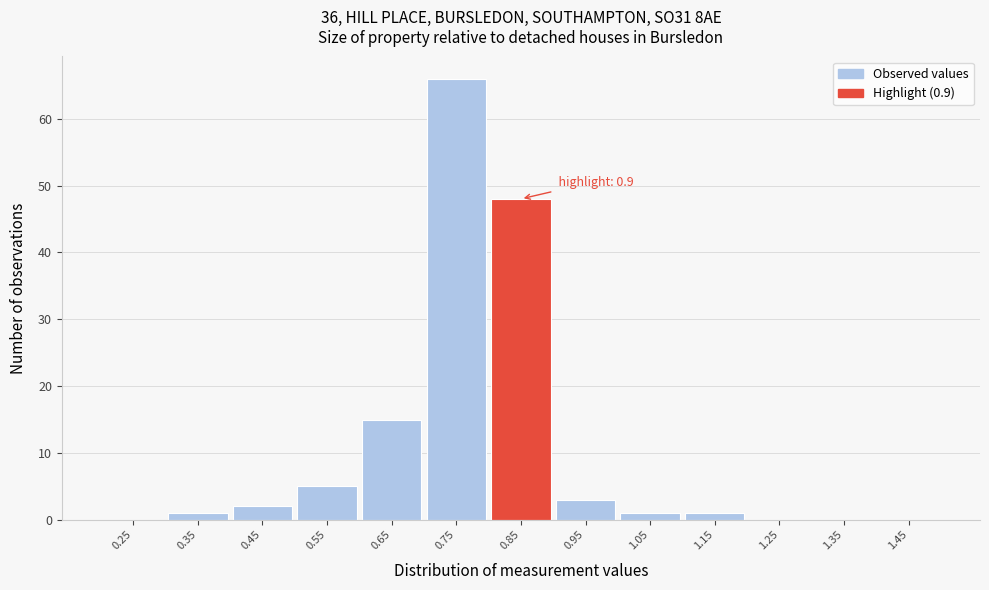

Reading right to left, extract all data points from this chart.

1.45=0	1.35=0	1.25=0	1.15=1	1.05=1	0.95=3	0.85=48	0.75=66	0.65=15	0.55=5	0.45=2	0.35=1	0.25=0